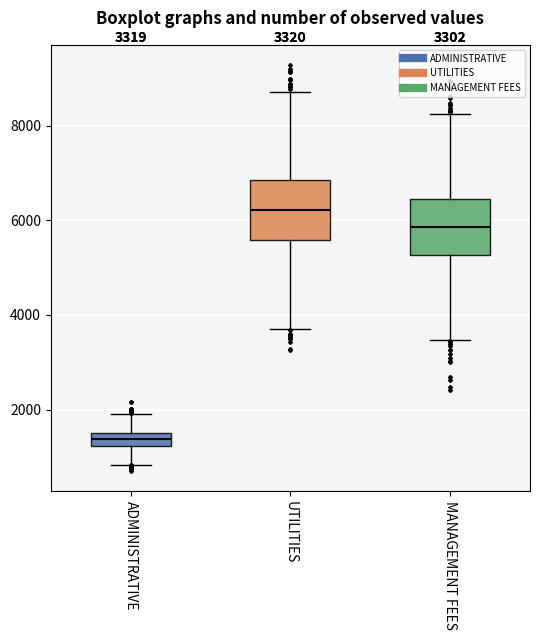

Which box has the lowest median line?

ADMINISTRATIVE